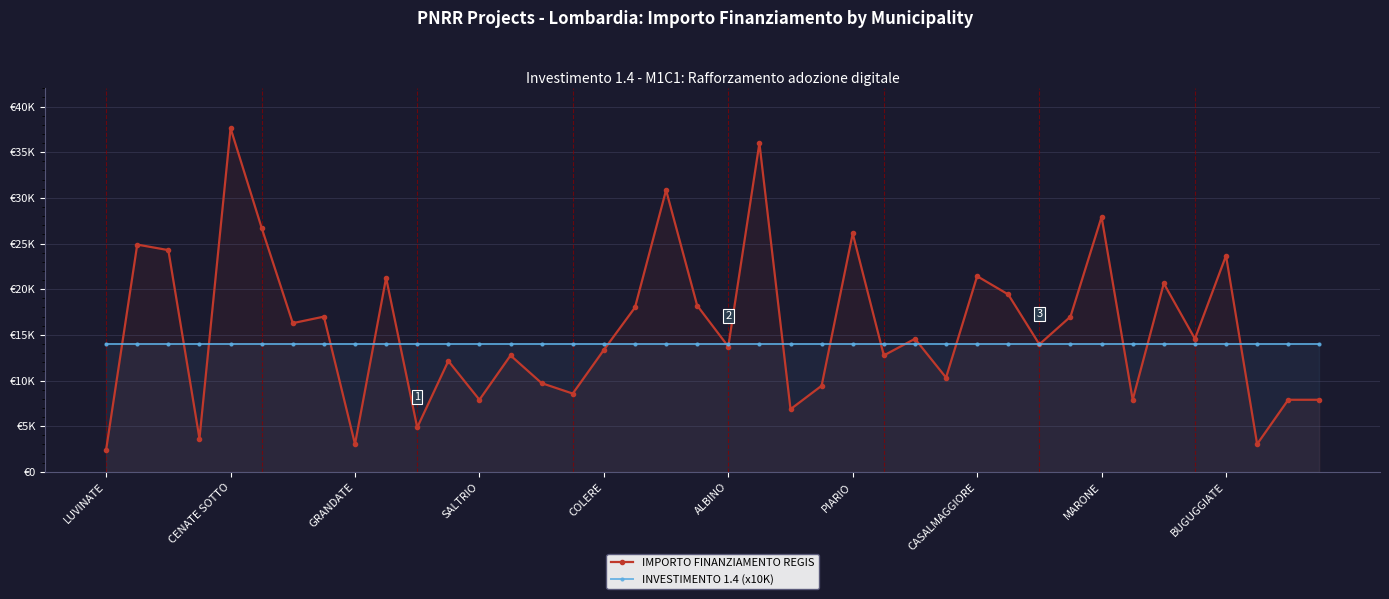

What is the sum of the IMPORTO FINANZIAMENTO REGIS values at 13 and 14?

22459